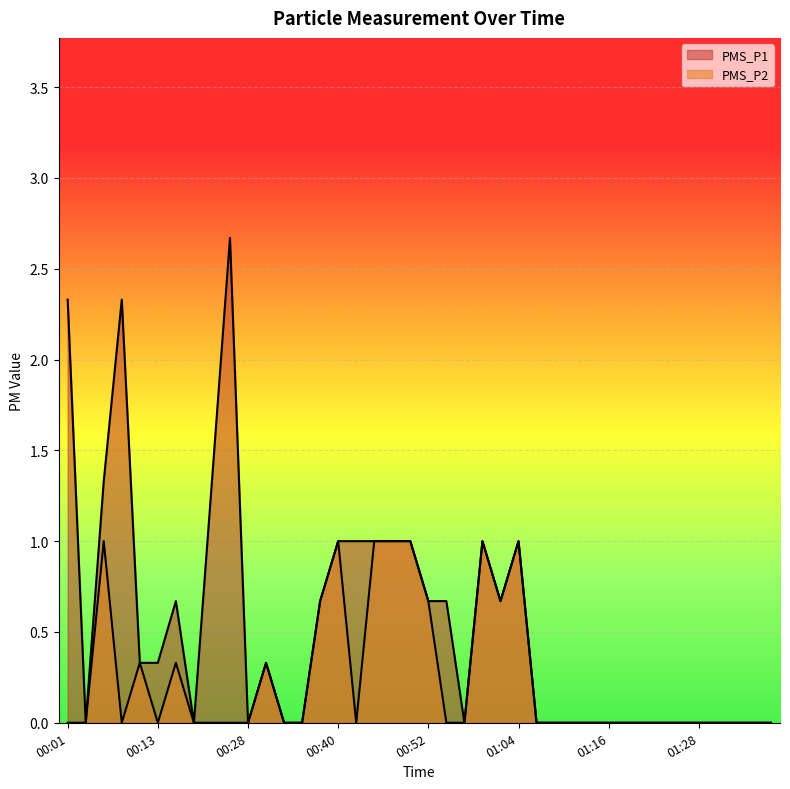

What is the label of the 10th point from the left?

00:25